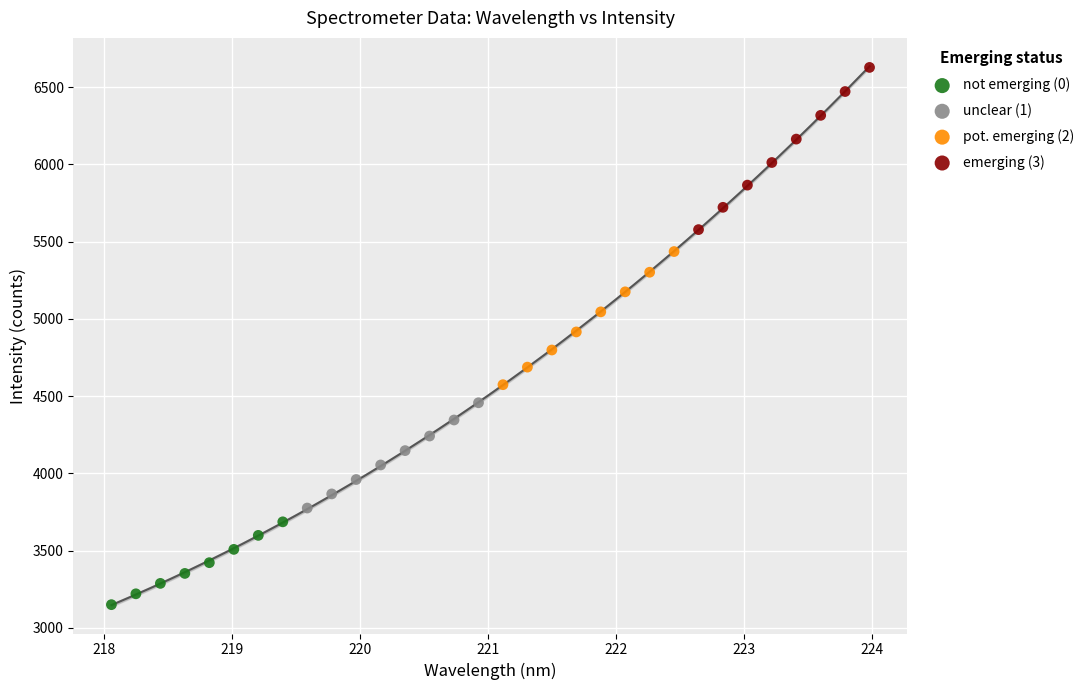

Which series reaches the minimum Y coordinate?

not emerging (0)